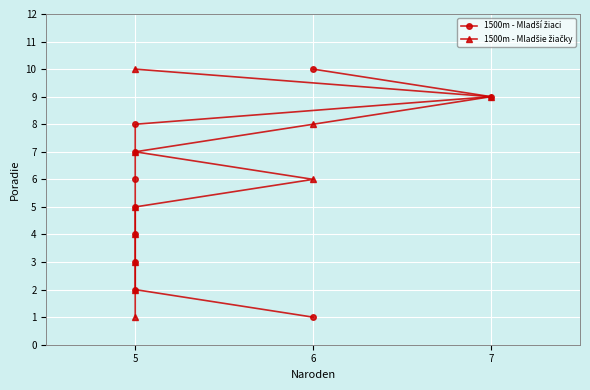

True or false: 1500m - Mladšie žiačky and 1500m - Mladší žiaci cross at least once.

False